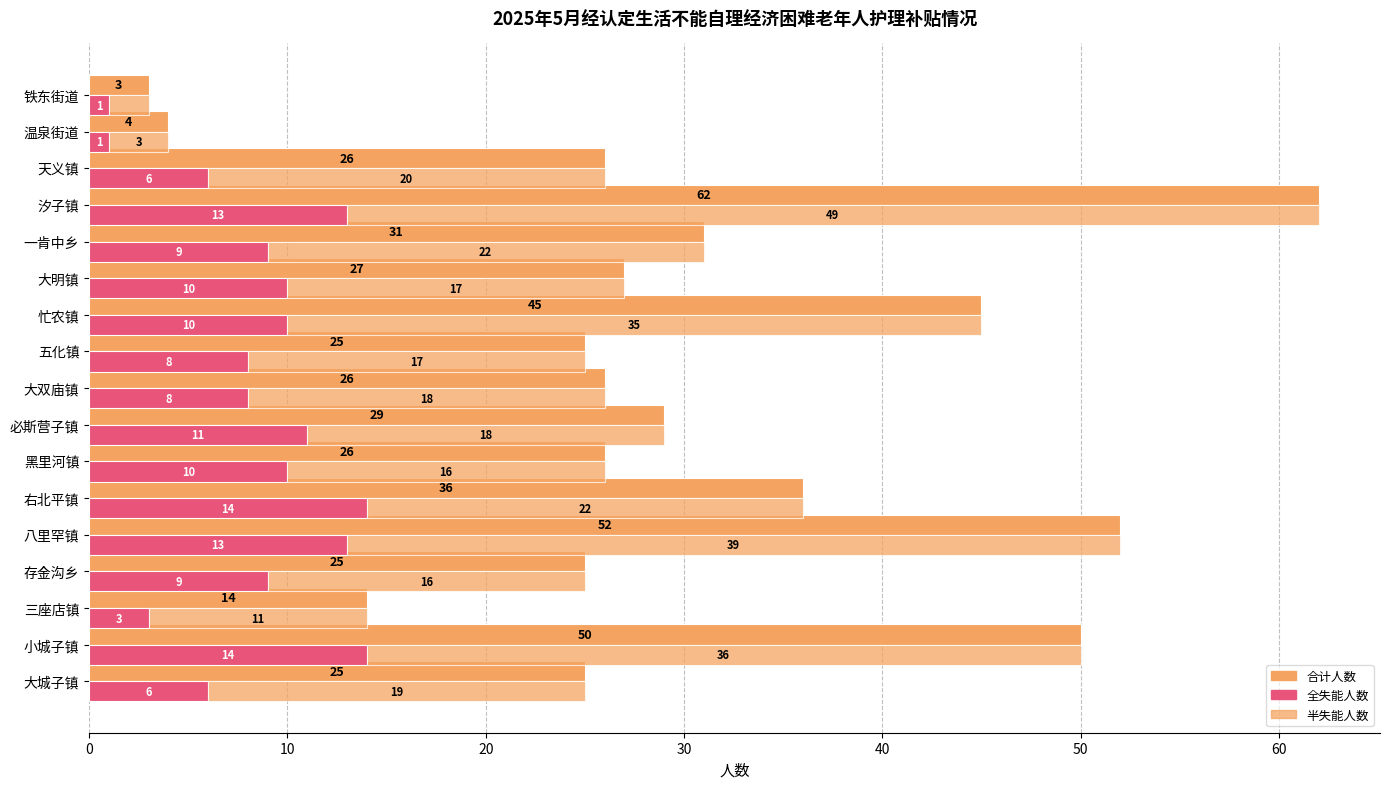

What are all the series names shown in the legend?

合计人数, 全失能人数, 半失能人数